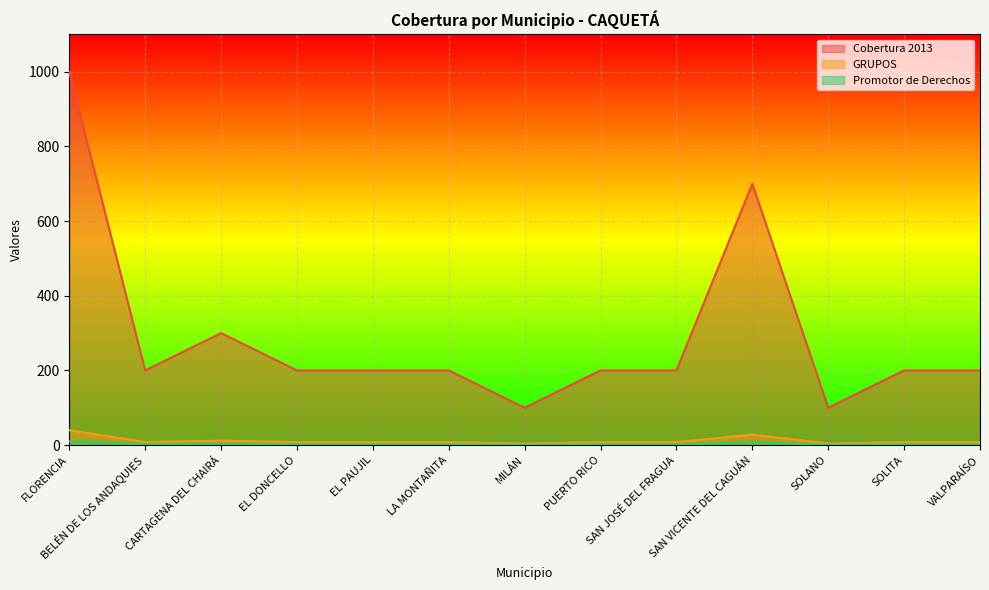

Which category has the highest value in the Cobertura 2013 series?

FLORENCIA